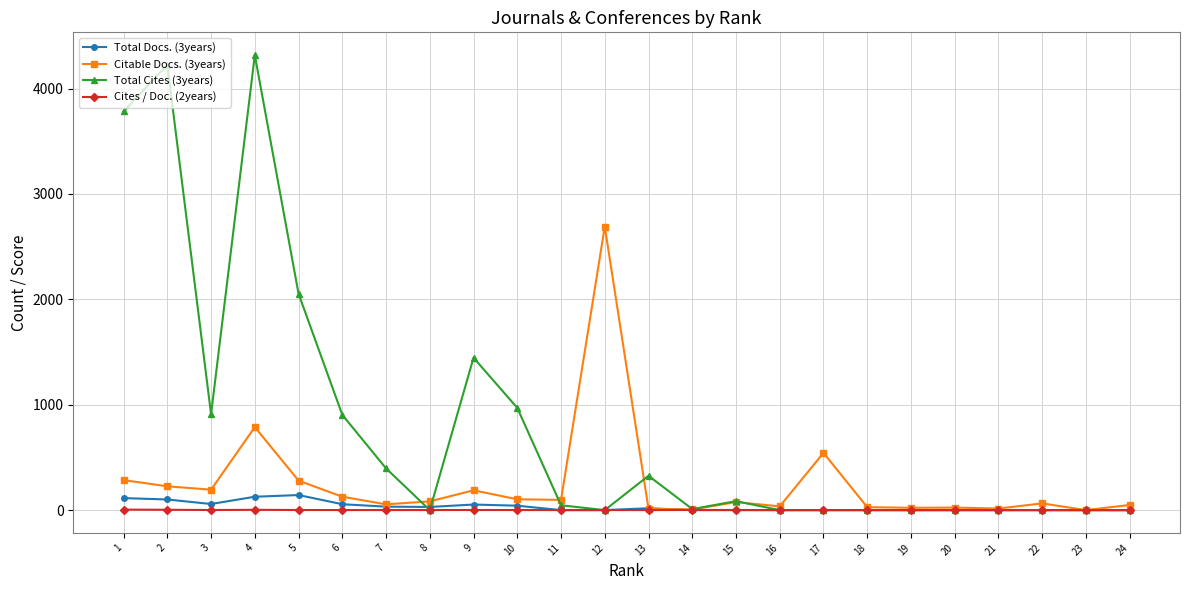

What is the spread (max minus min) of values at 9?

1444.9